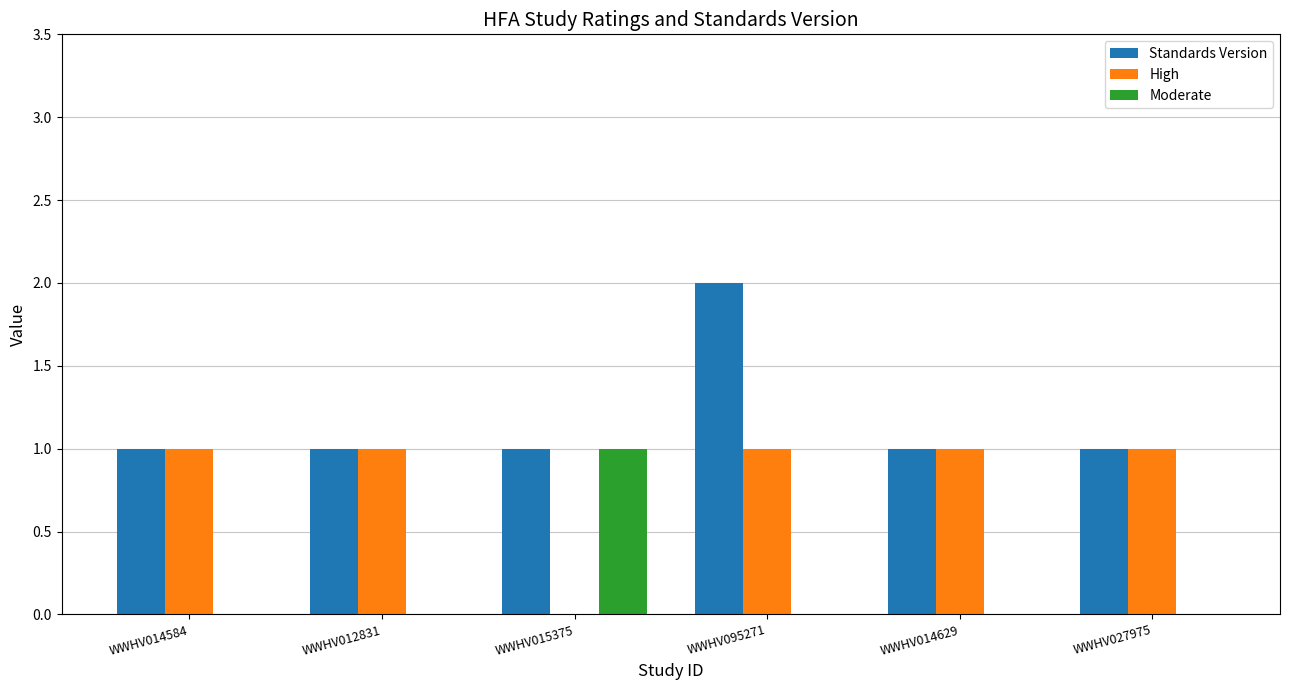

What is the average value of the High series?

1